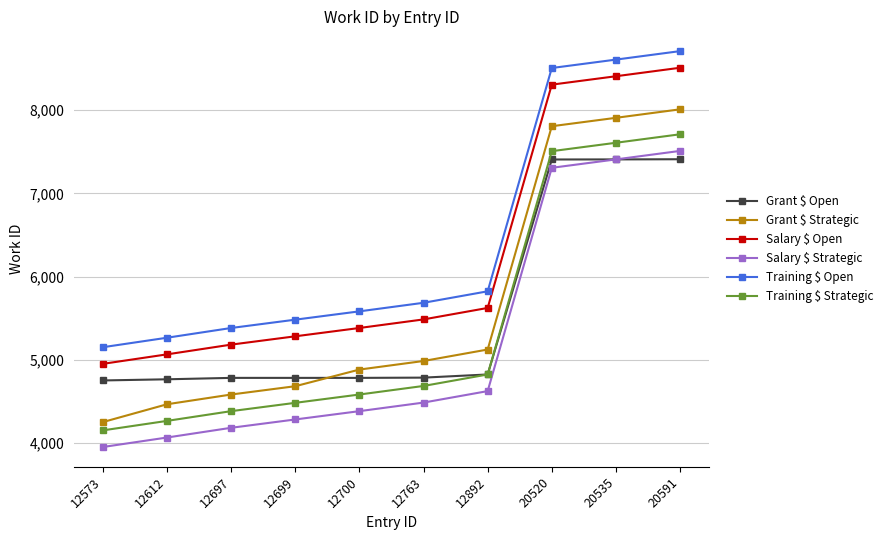

Read the Grant $ Open value at 12700.

4782